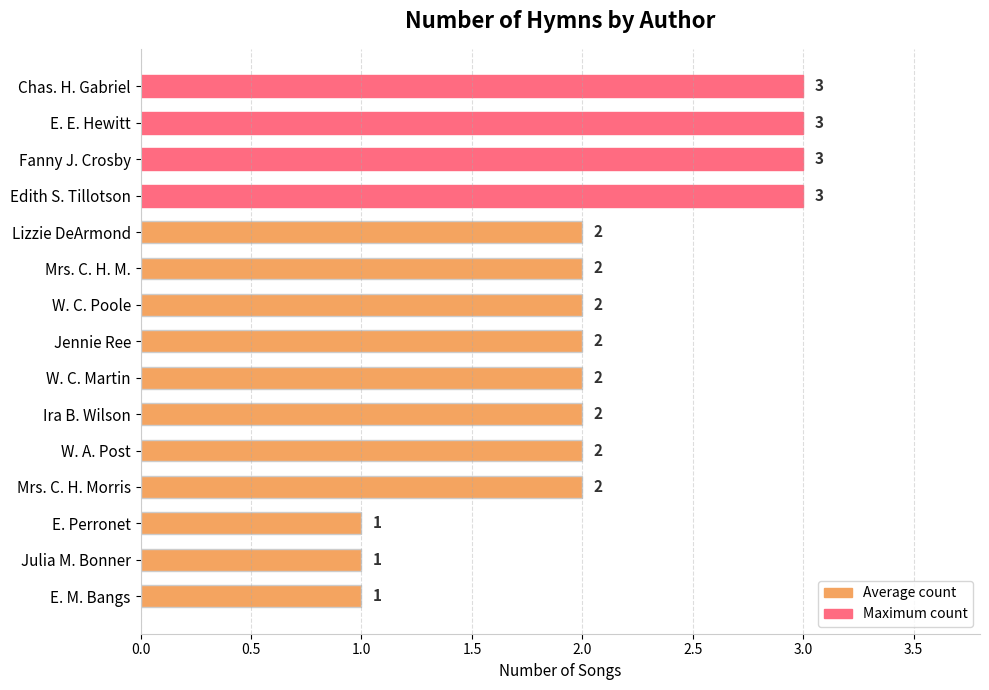

Reading top to bottom, extract all data points from this chart.

3	3	3	3	2	2	2	2	2	2	2	2	1	1	1